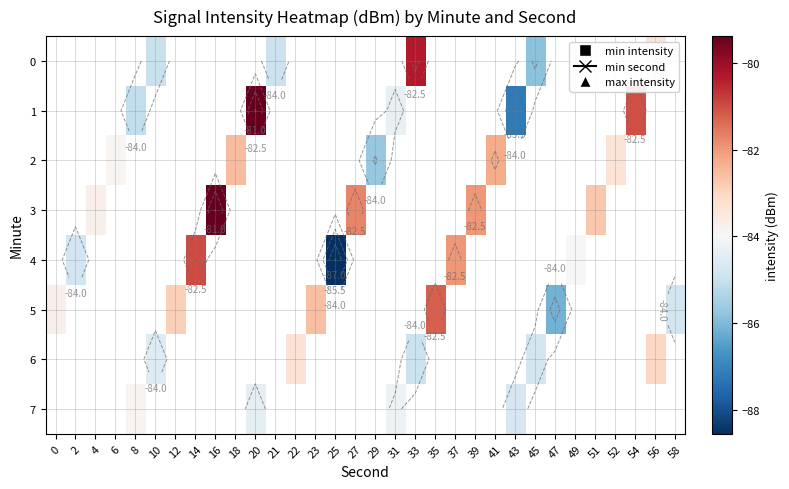

Which label corresponds to the smallest value in the chart?

25